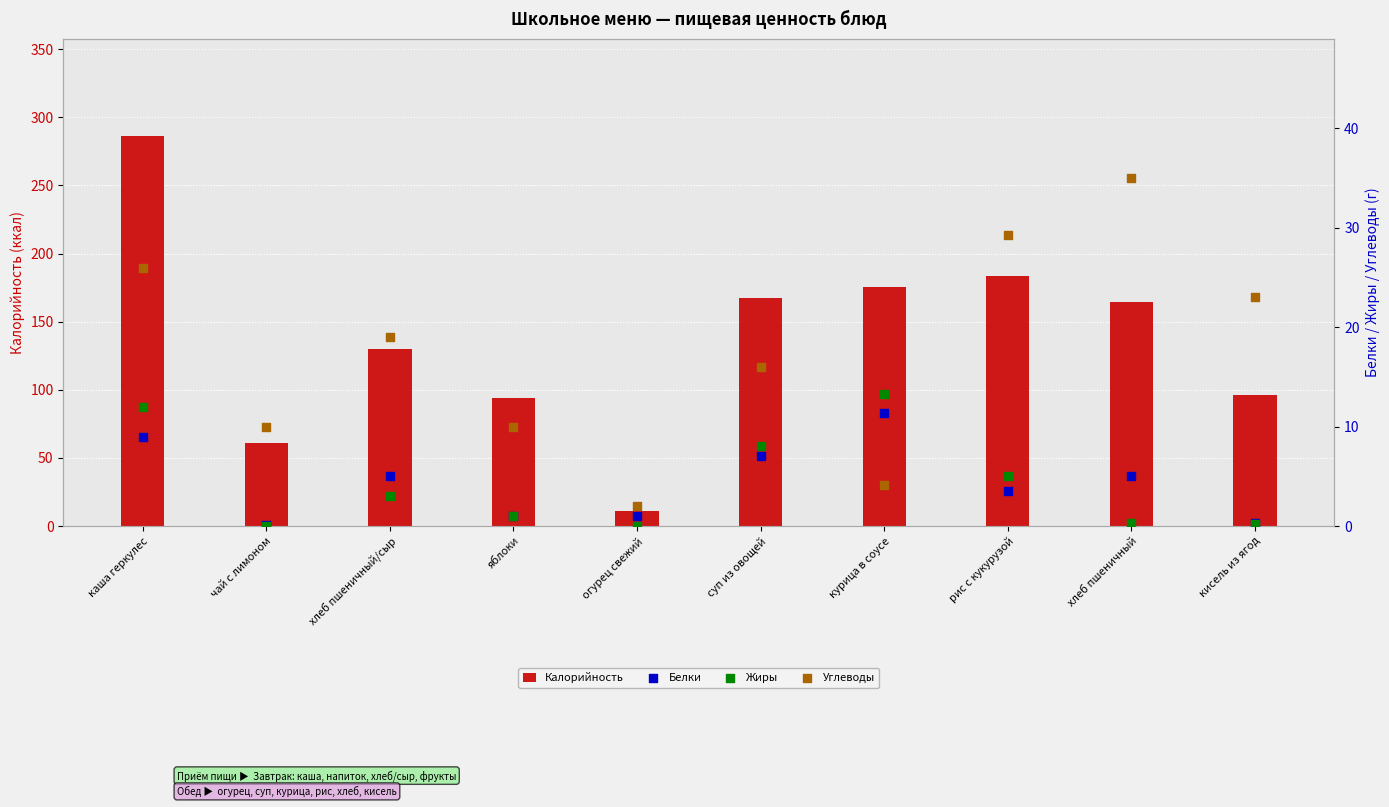

What is the total value across all series at каша геркулес?

333.0